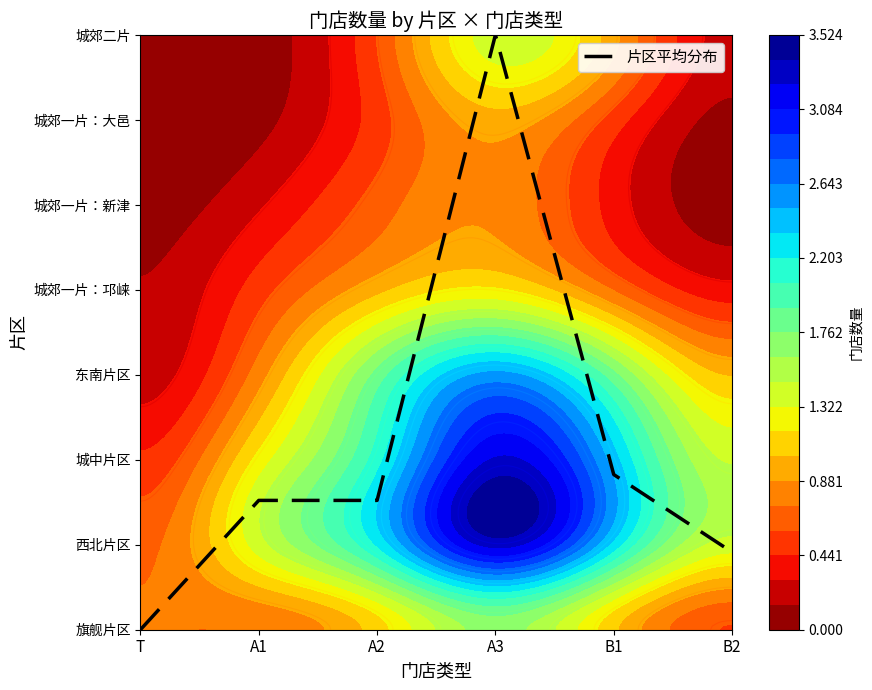

Reading right to left, extract all data points from this chart.

0.9	1.8	7.0	1.5	1.5	0.0